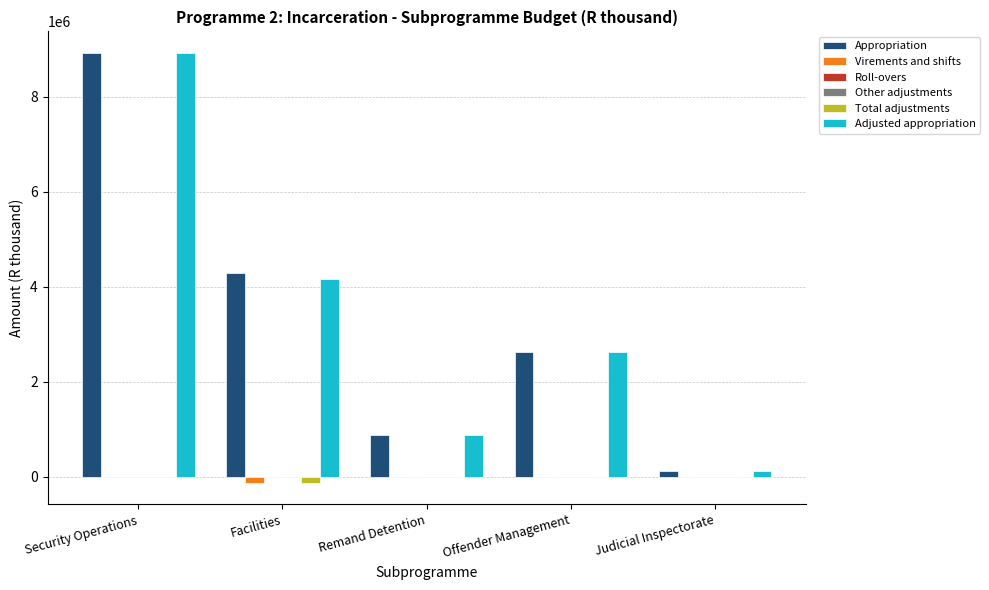

What is the sum of all Adjusted appropriation values?

16701714